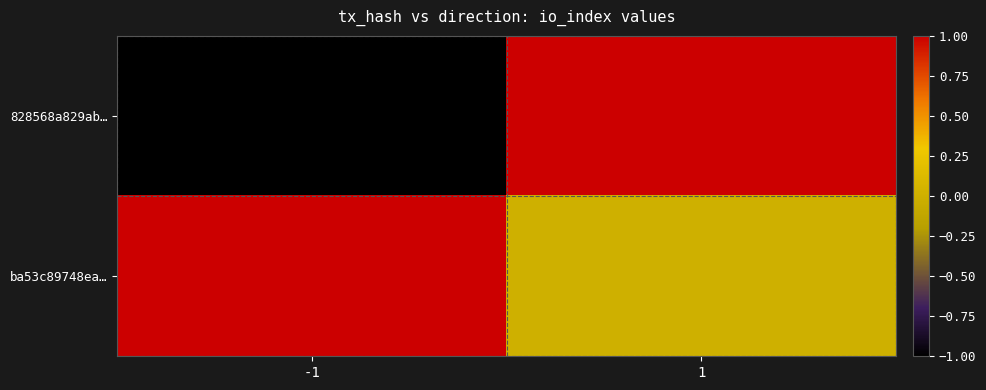

Reading left to right, list all the values displayed in this chart.

828568a829ab…: -1=-1	1=1
ba53c89748ea…: -1=1	1=0